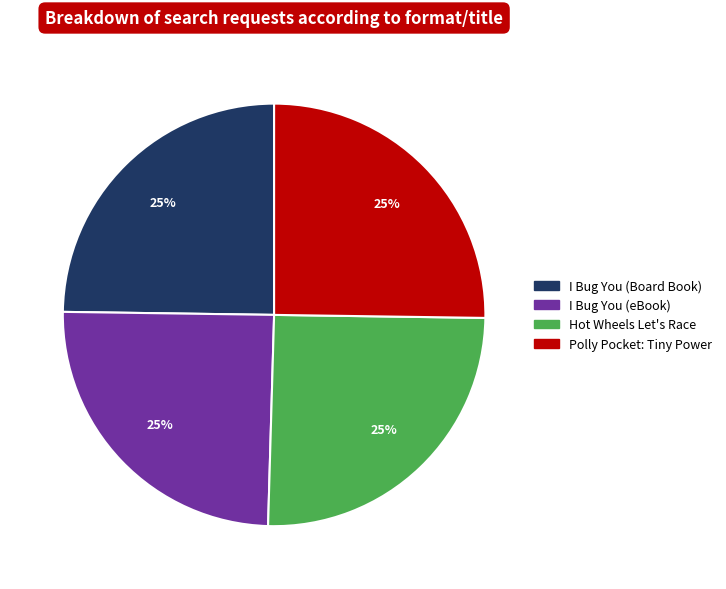

How many slices are in this pie chart?

4